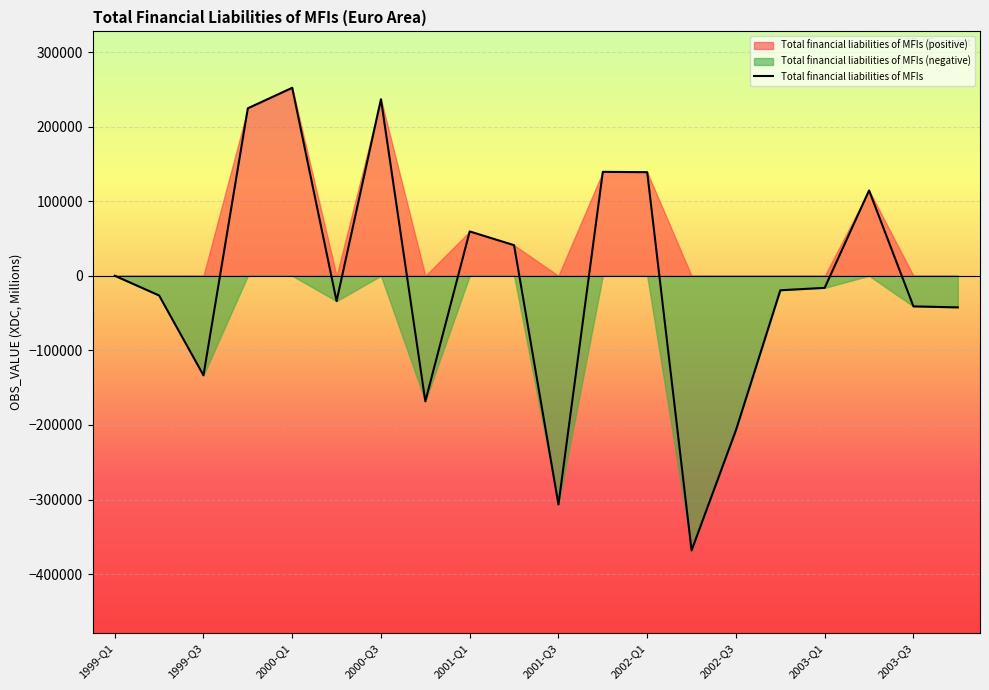

What is the maximum value shown in the chart?

252027.3